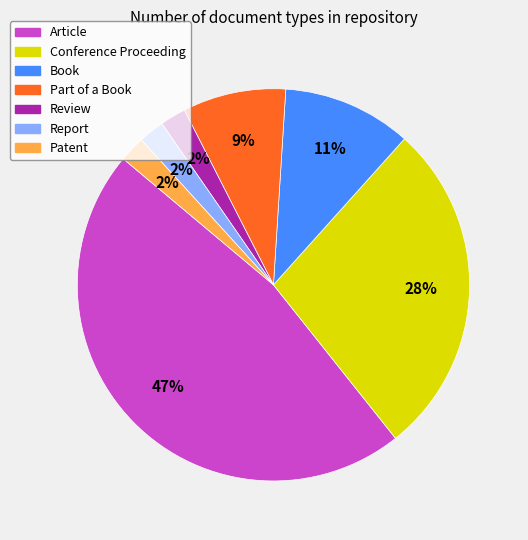

To the nearest percent, what portion does Patent represent?

2%